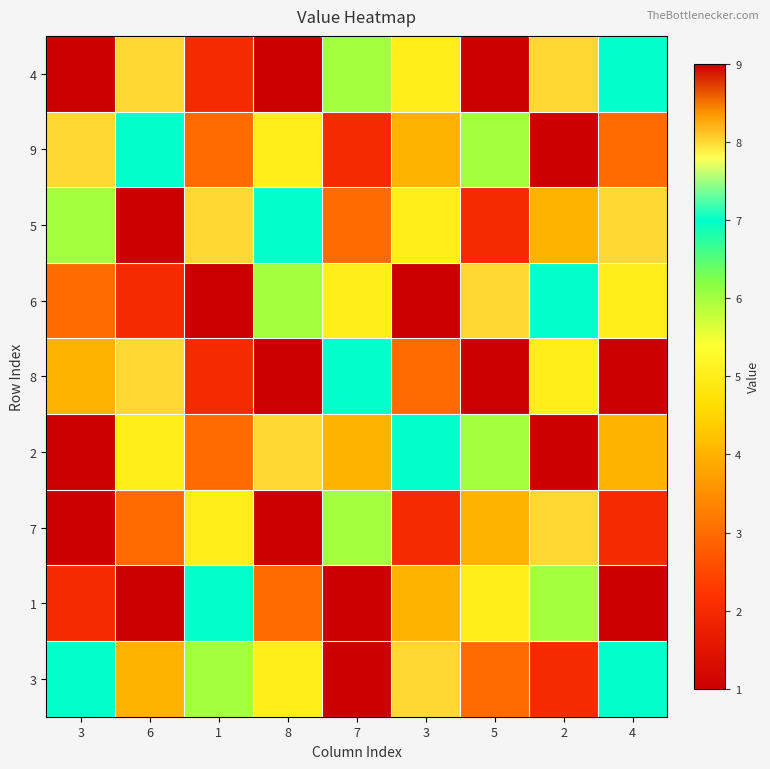

Reading left to right, list all the values displayed in this chart.

4: 3=9	6=8	1=2	8=1	7=6	3=5	5=9	2=8	4=7
9: 3=8	6=7	1=3	8=5	7=2	3=4	5=6	2=1	4=3
5: 3=6	6=1	1=8	8=7	7=3	3=5	5=2	2=4	4=8
6: 3=3	6=2	1=1	8=6	7=5	3=9	5=8	2=7	4=5
8: 3=4	6=8	1=2	8=1	7=7	3=3	5=9	2=5	4=1
2: 3=9	6=5	1=3	8=8	7=4	3=7	5=6	2=1	4=4
7: 3=1	6=3	1=5	8=9	7=6	3=2	5=4	2=8	4=2
1: 3=2	6=9	1=7	8=3	7=1	3=4	5=5	2=6	4=9
3: 3=7	6=4	1=6	8=5	7=9	3=8	5=3	2=2	4=7